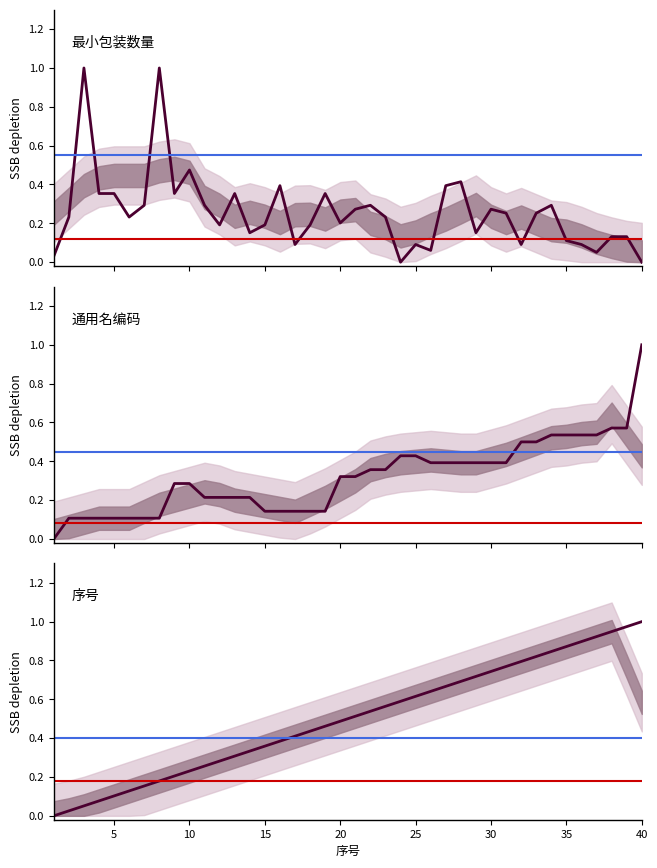

The 最小包装数量 series shows 0.0 at 25. True or false?

False